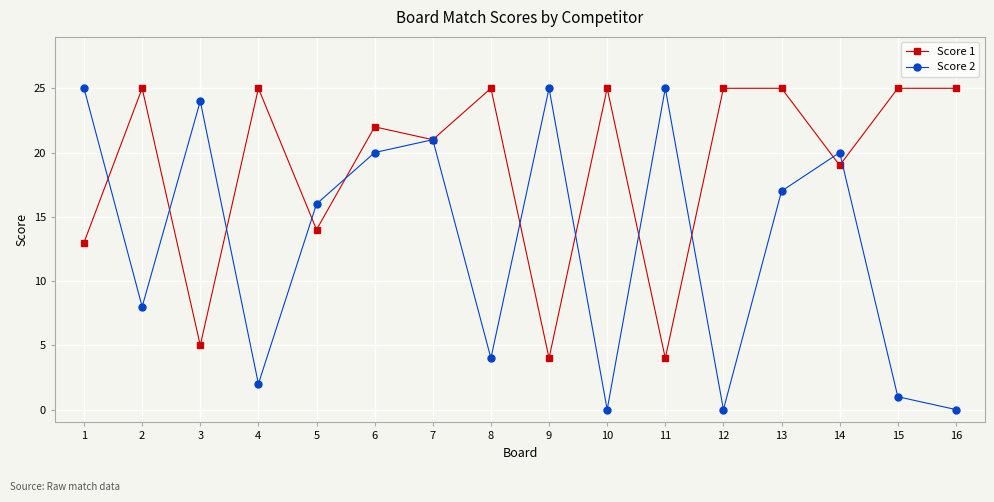

True or false: Score 1 has more than 0 points higher than both neighbors.

True